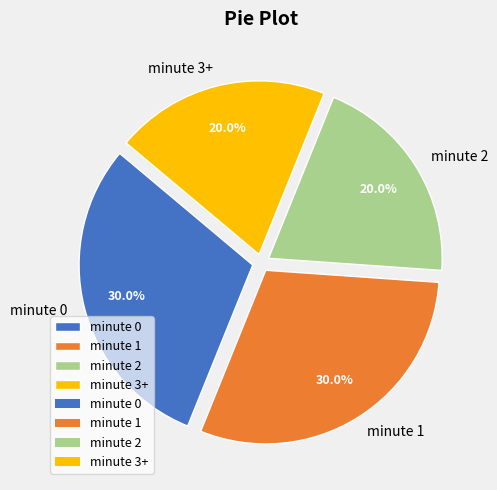

Is there a majority slice in this chart?

No